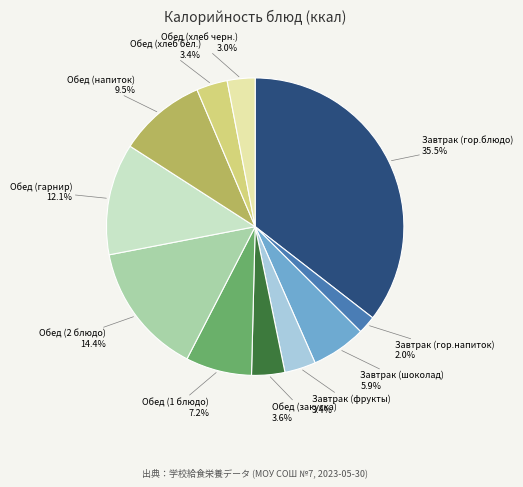

What is the smallest slice in the pie chart?

Завтрак (гор.напиток)